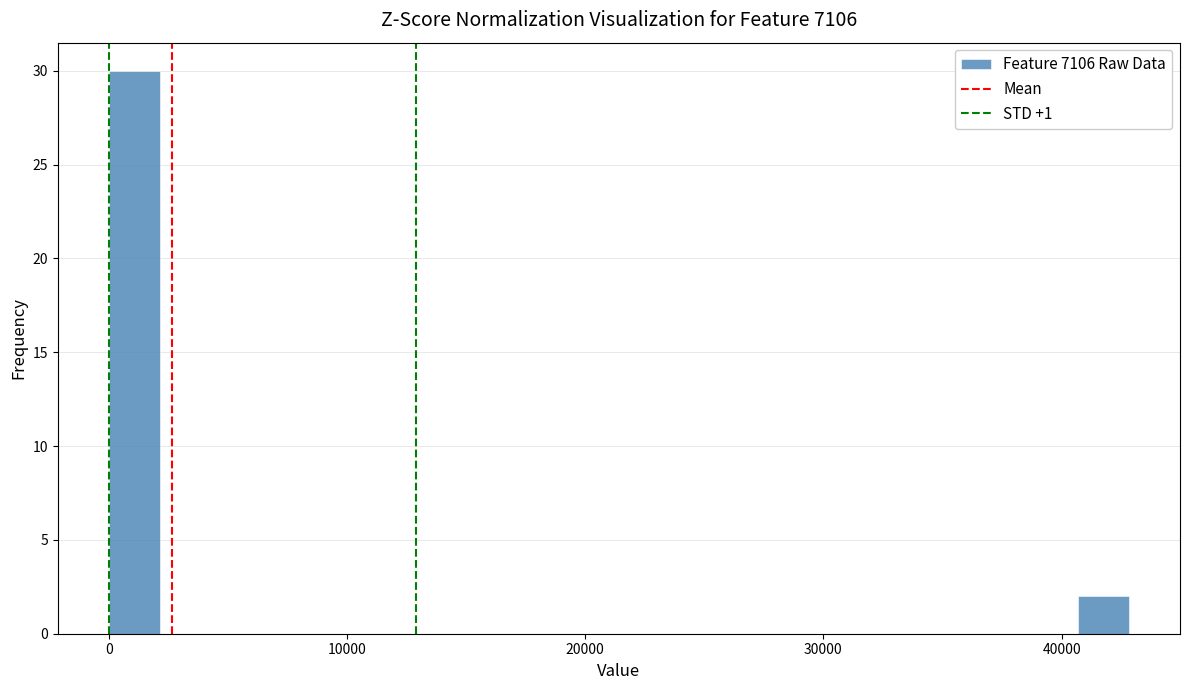

Read against the x-axis, roughly where is the centre of the tallest bar?

1000